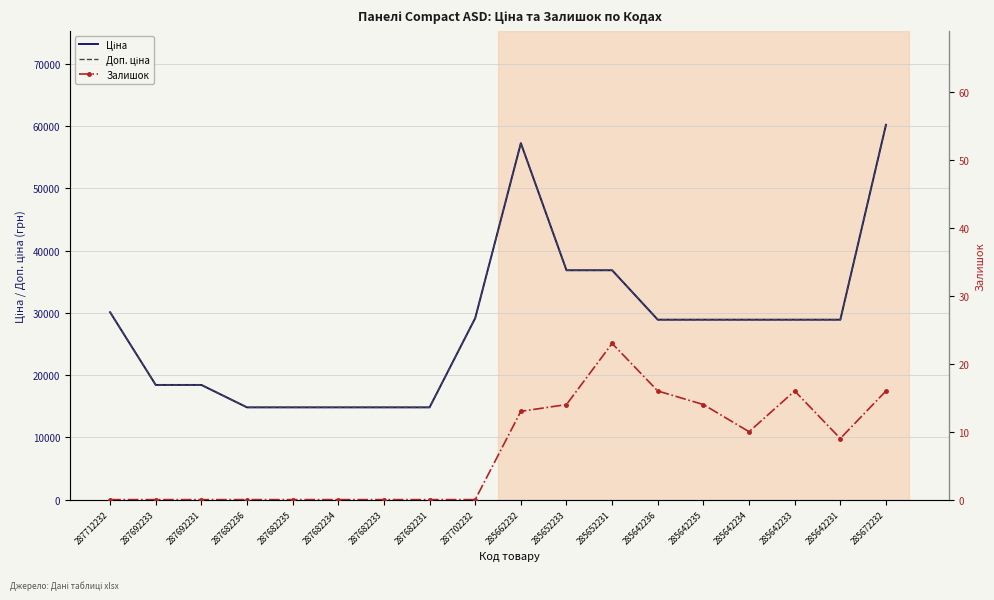

What is the difference between the second highest and minimum values in the Доп. ціна series?

42440.4